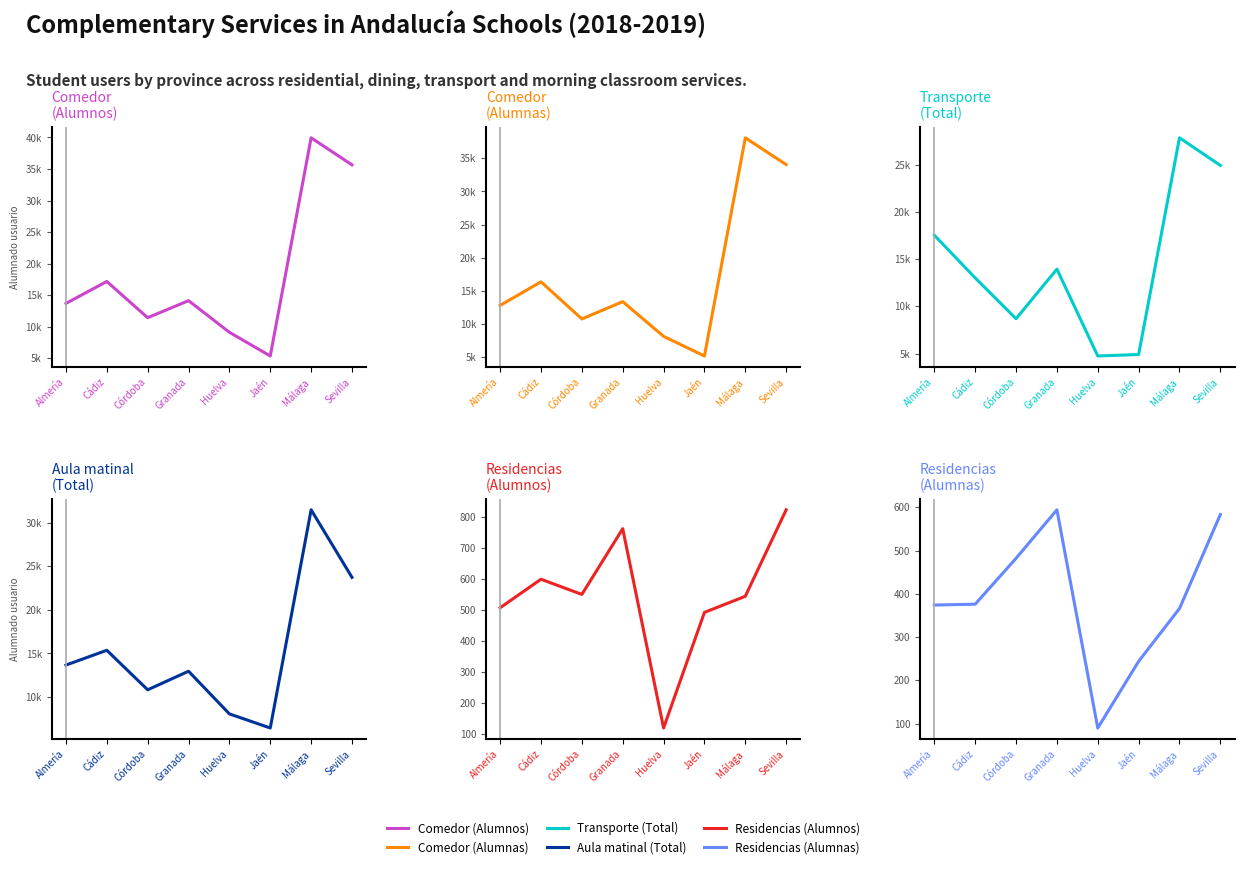

At which category does Aula matinal (Total) reach its first local valley?

Córdoba